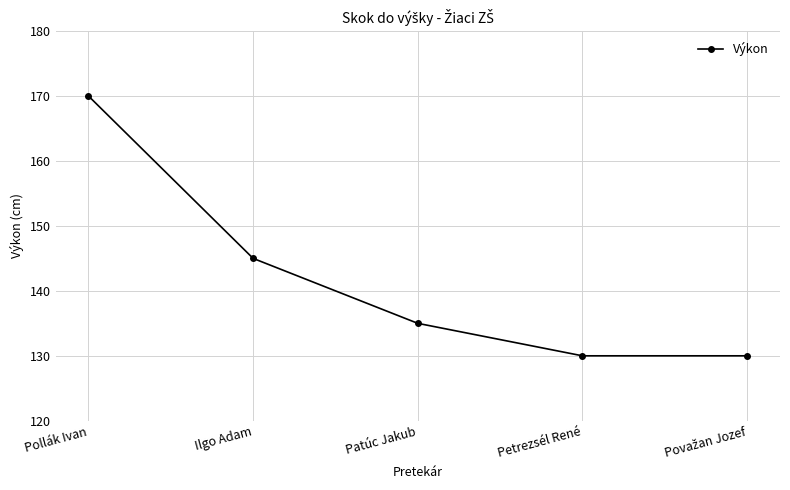

Where is the data nearest to the value 150?

Ilgo Adam